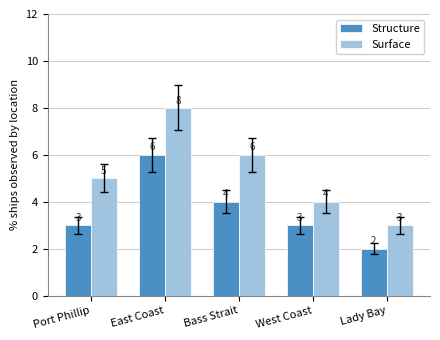

Count the Surface values in the range 4 to 6.

3